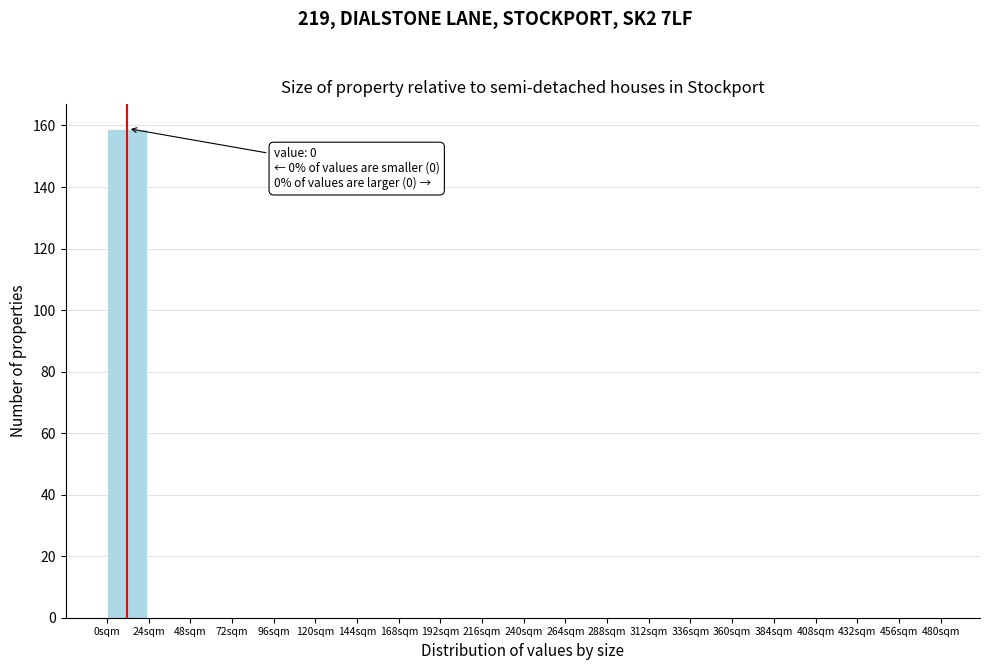

Over which range of the x-axis is the bar tallest?

0 to 24